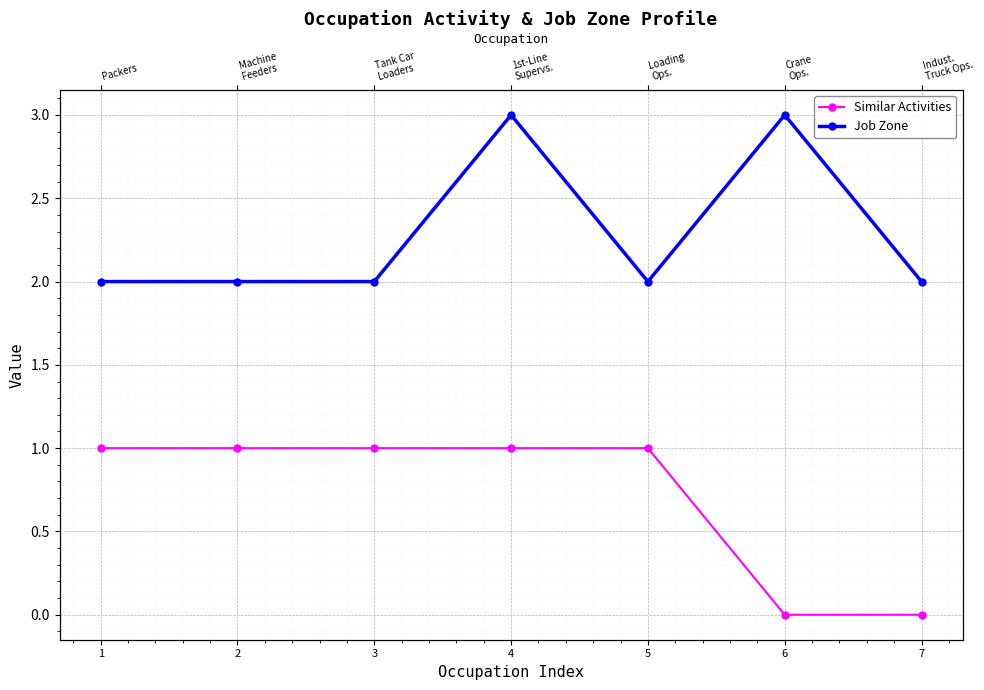

True or false: Job Zone has more than 1 points higher than both neighbors.

True